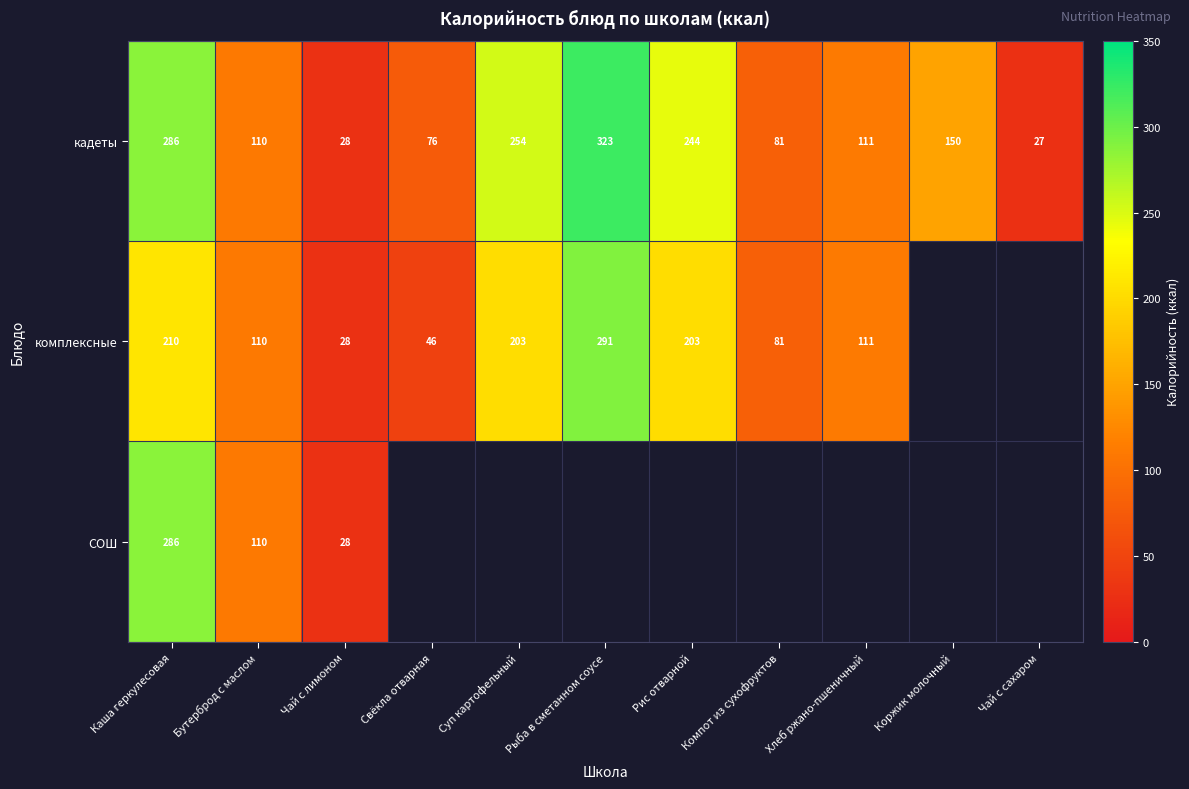

What is the spread (max minus min) of values at Рыба в сметанном соусе?

32.0